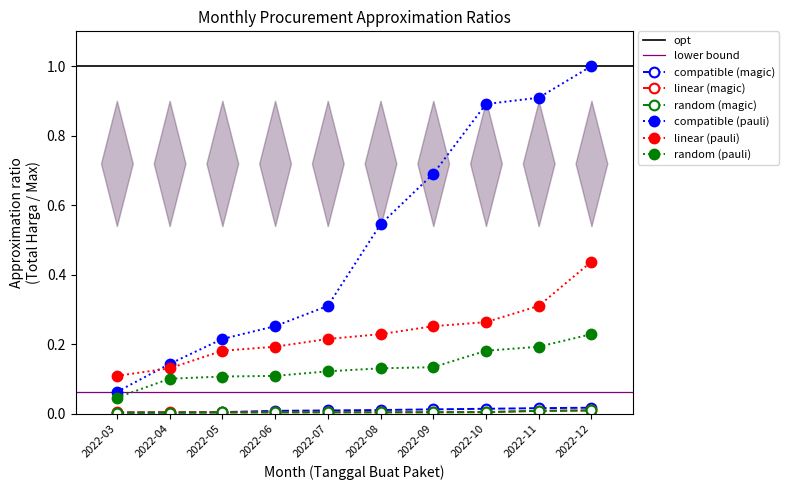

Reading left to right, transcribe all the data shown in this chart.

compatible (magic): 0.0	0.0	0.0	0.0	0.0	0.0	0.0	0.0	0.0	0.0
linear (magic): 0.0	0.0	0.0	0.0	0.0	0.0	0.0	0.0	0.0	0.0
random (magic): 0.0	0.0	0.0	0.0	0.0	0.0	0.0	0.0	0.0	0.0
compatible (pauli): 0.1	0.1	0.2	0.3	0.3	0.5	0.7	0.9	0.9	1.0
linear (pauli): 0.1	0.1	0.2	0.2	0.2	0.2	0.3	0.3	0.3	0.4
random (pauli): 0.0	0.1	0.1	0.1	0.1	0.1	0.1	0.2	0.2	0.2